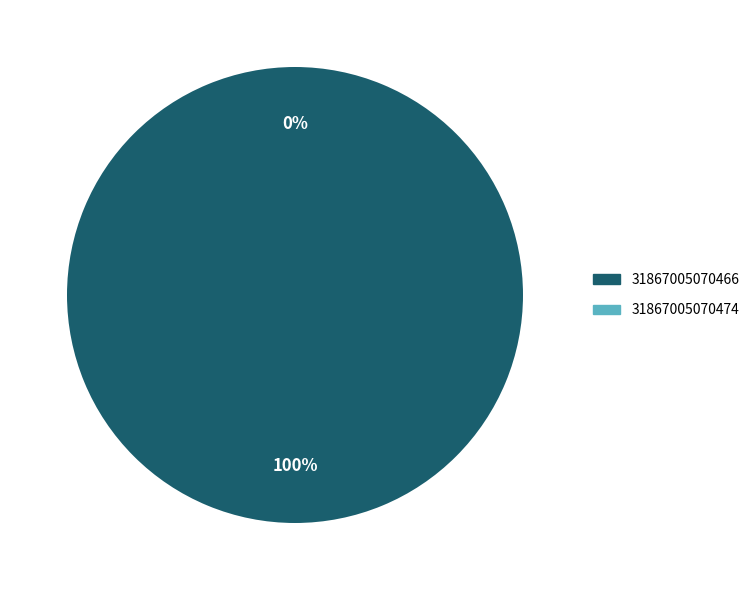

Which category has the biggest portion of the pie?

31867005070466